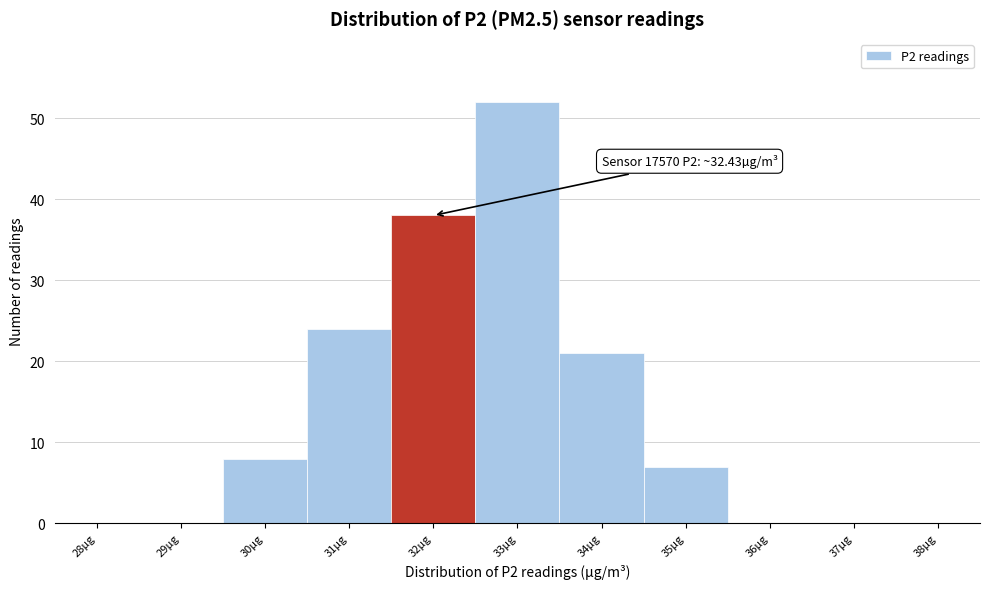

Reading left to right, list all the values displayed in this chart.

28µg=0	29µg=0	30µg=8	31µg=24	32µg=38	33µg=52	34µg=21	35µg=7	36µg=0	37µg=0	38µg=0